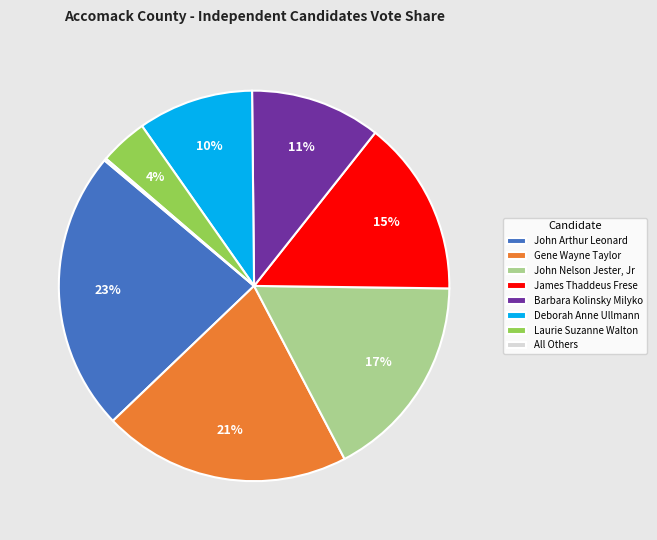

What is the largest slice in the pie chart?

John Arthur Leonard